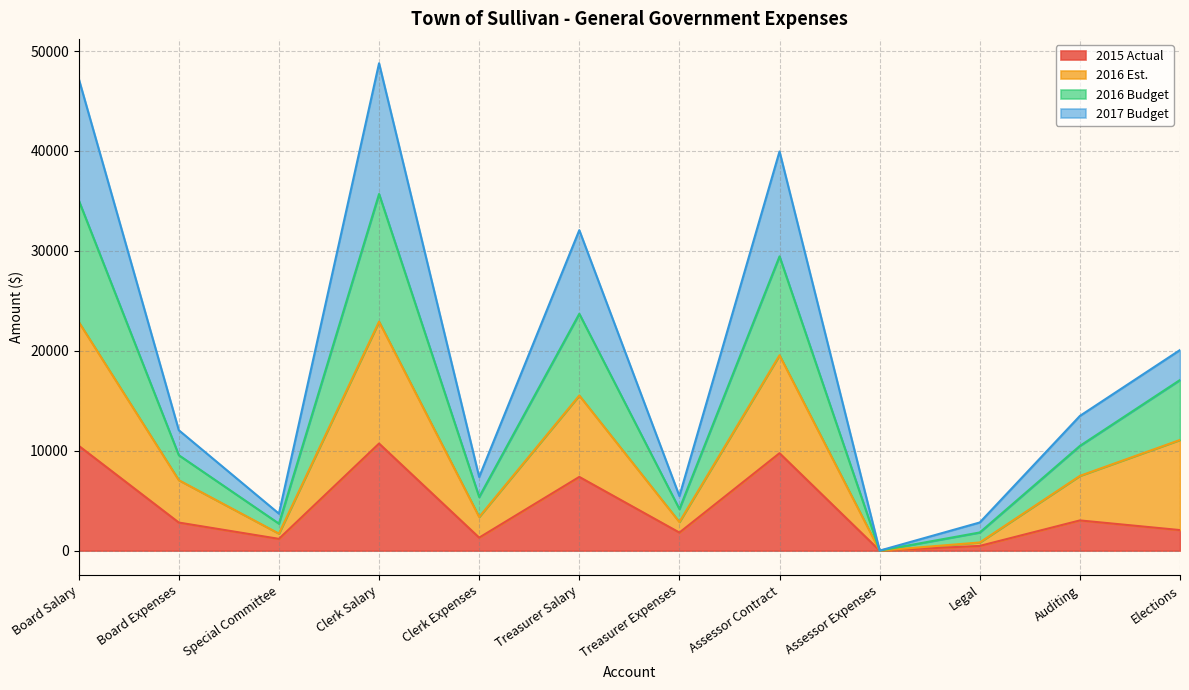

True or false: 2016 Budget has a value of 1861.5 at Special Committee.

False